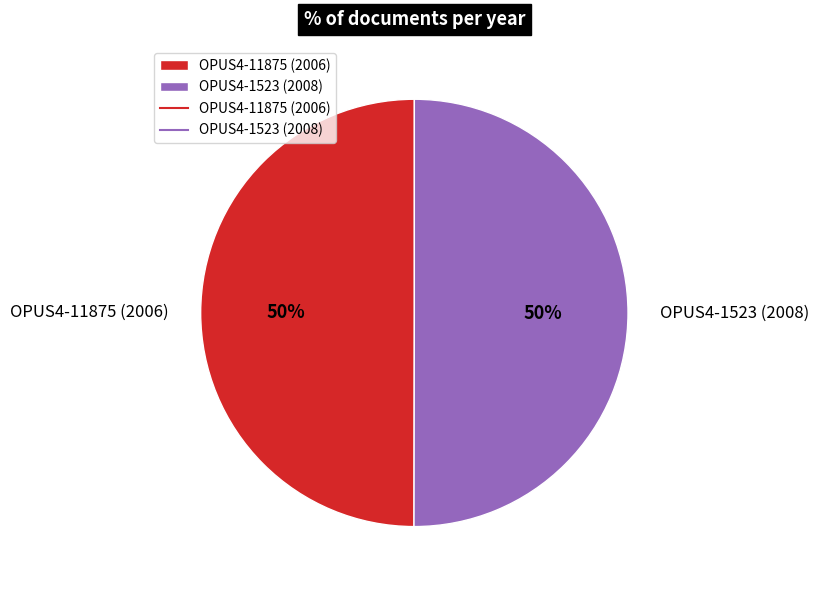

What percentage is the OPUS4-11875 (2006) slice, to the nearest percent?

50%